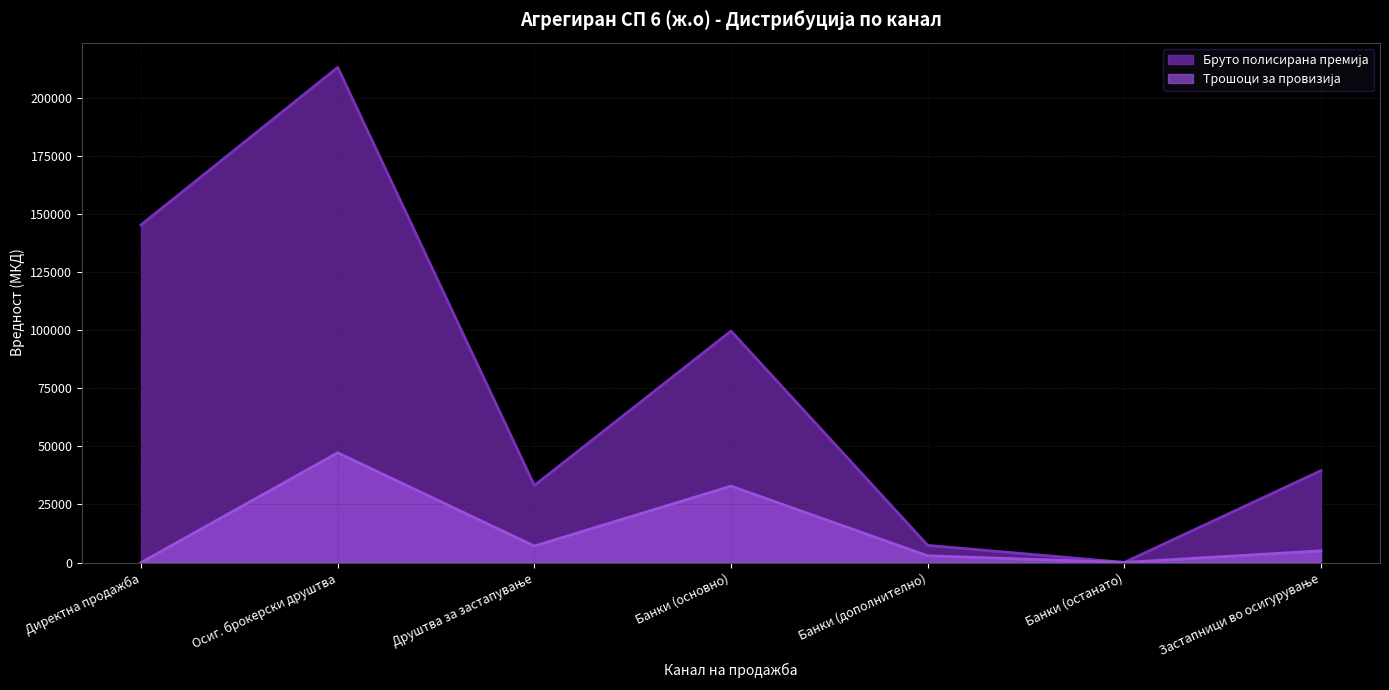

At which label does Бруто полисирана премија first exceed 39561?

Директна продажба